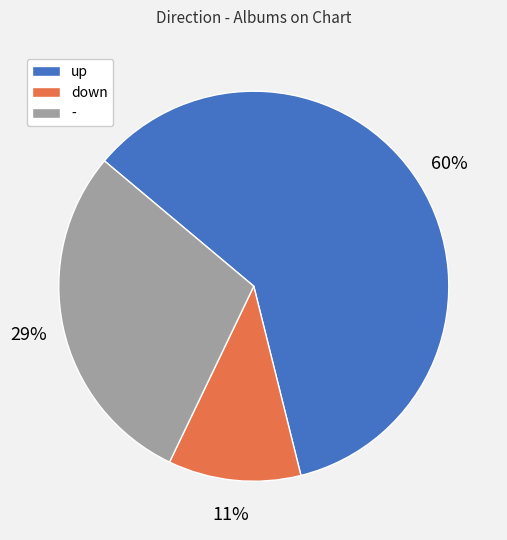

To the nearest percent, what is the difference between the largest and smallest slice percentages?

49%